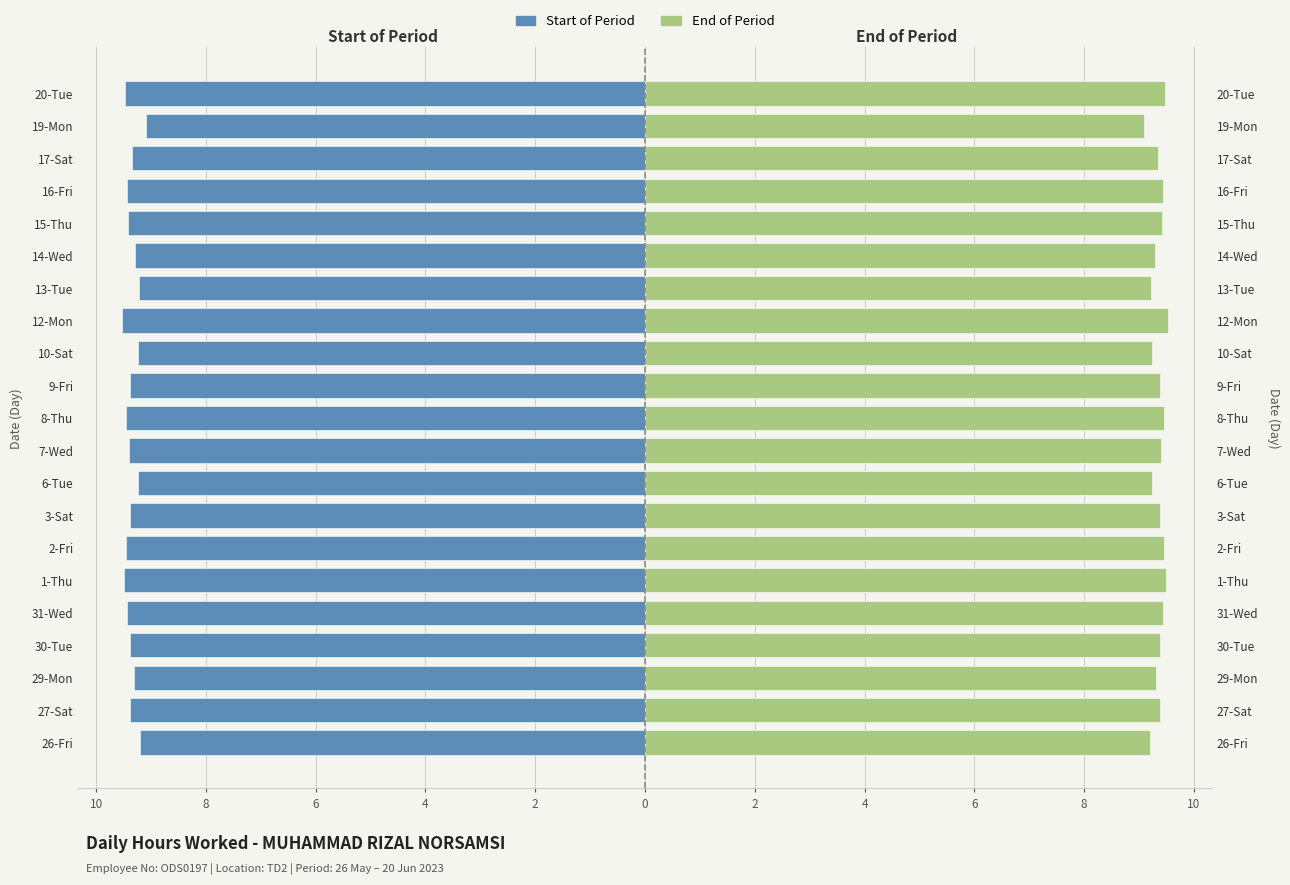

Between 8-Thu and 17-Sat, which series saw the biggest shift?

Start of Period